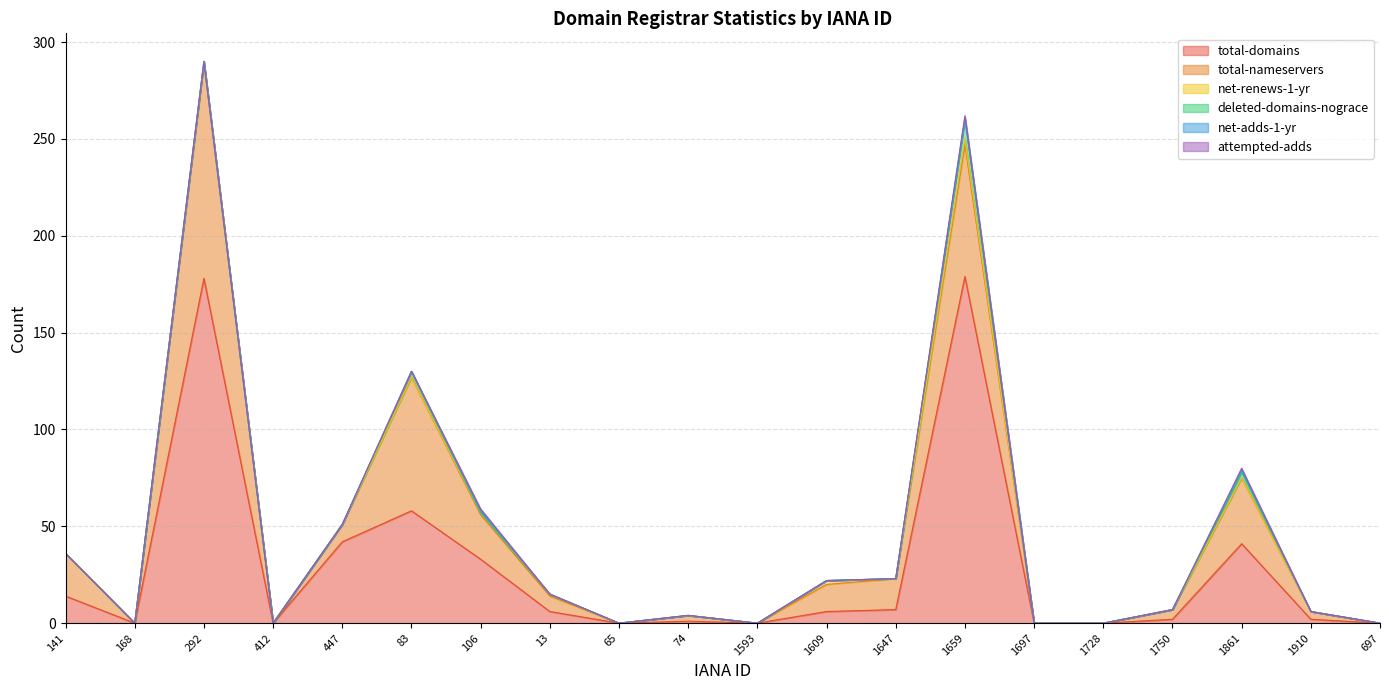

True or false: total-domains has a value of 7 at 1647.

True